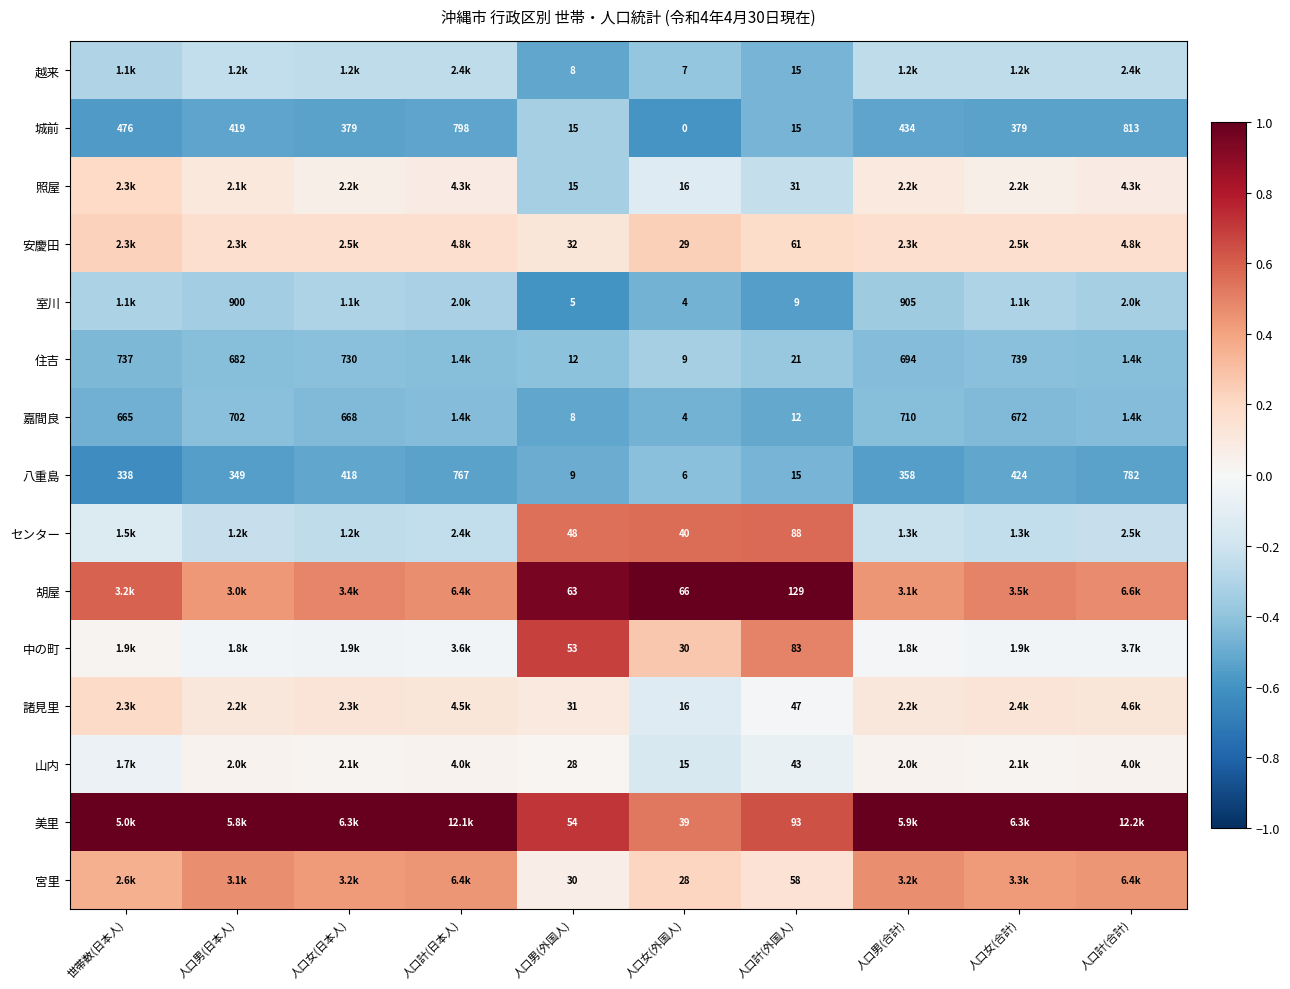

Is the value of 山内 at 人口計(外国人) greater than the value of 八重島 at 人口男(日本人)?

No